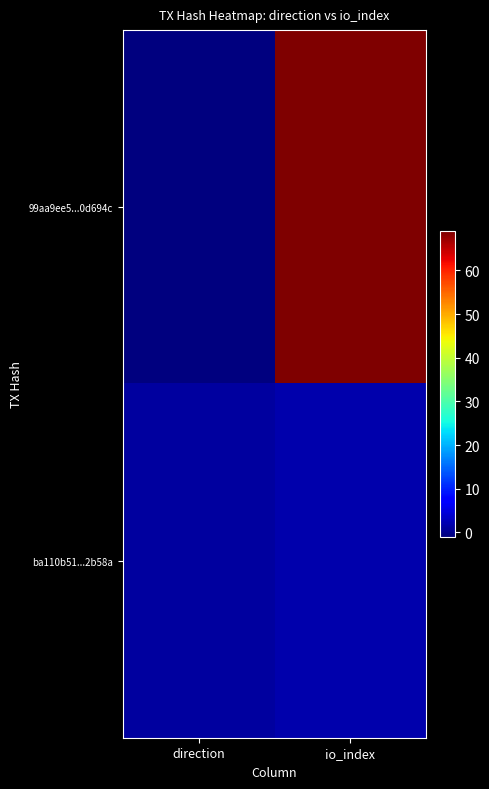

How many categories are shown in the chart?

2